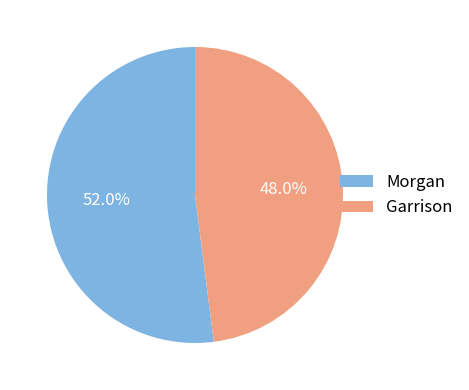

To the nearest percent, what percentage of the pie is Garrison?

48%